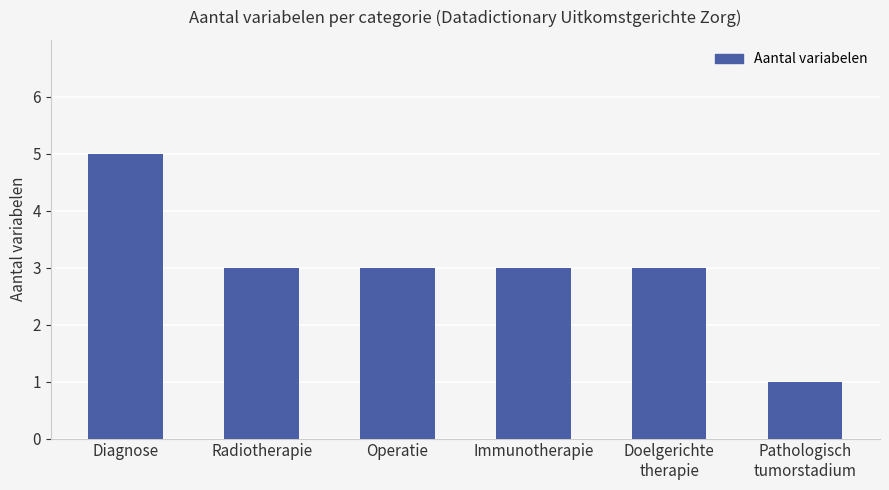

What is the ratio of the value at Doelgerichte
therapie to the value at Diagnose?

0.6